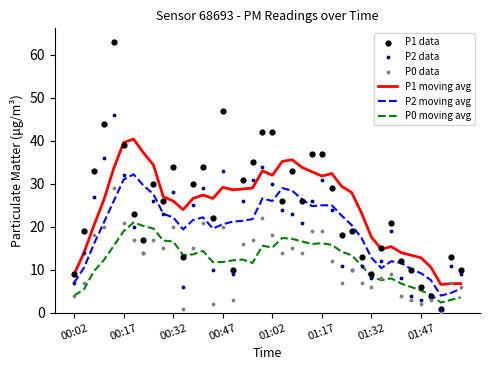

Which series has the largest total across all categories?

P1 moving avg